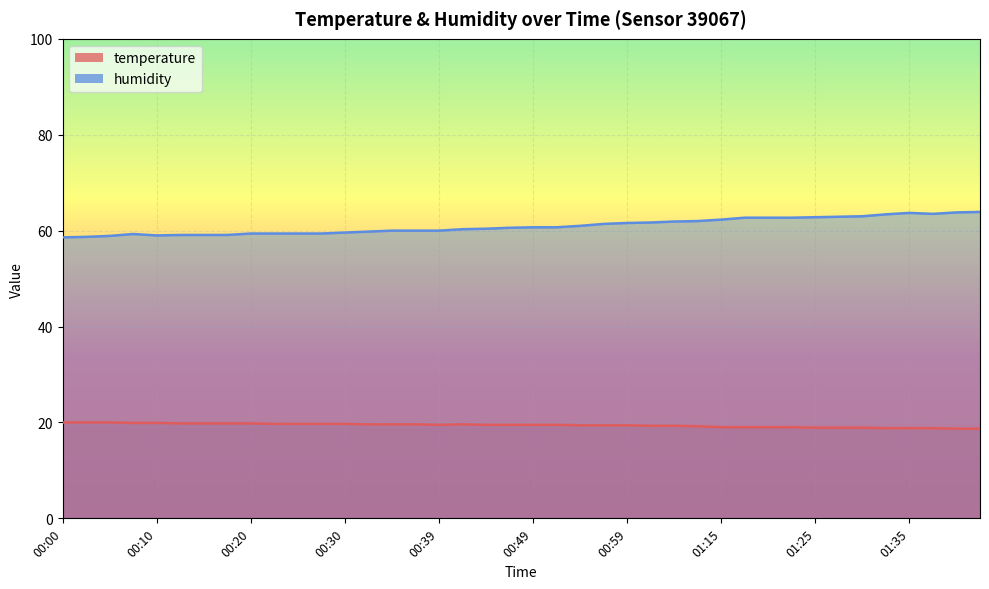

True or false: temperature has a value of 4.2 at 00:54.

False